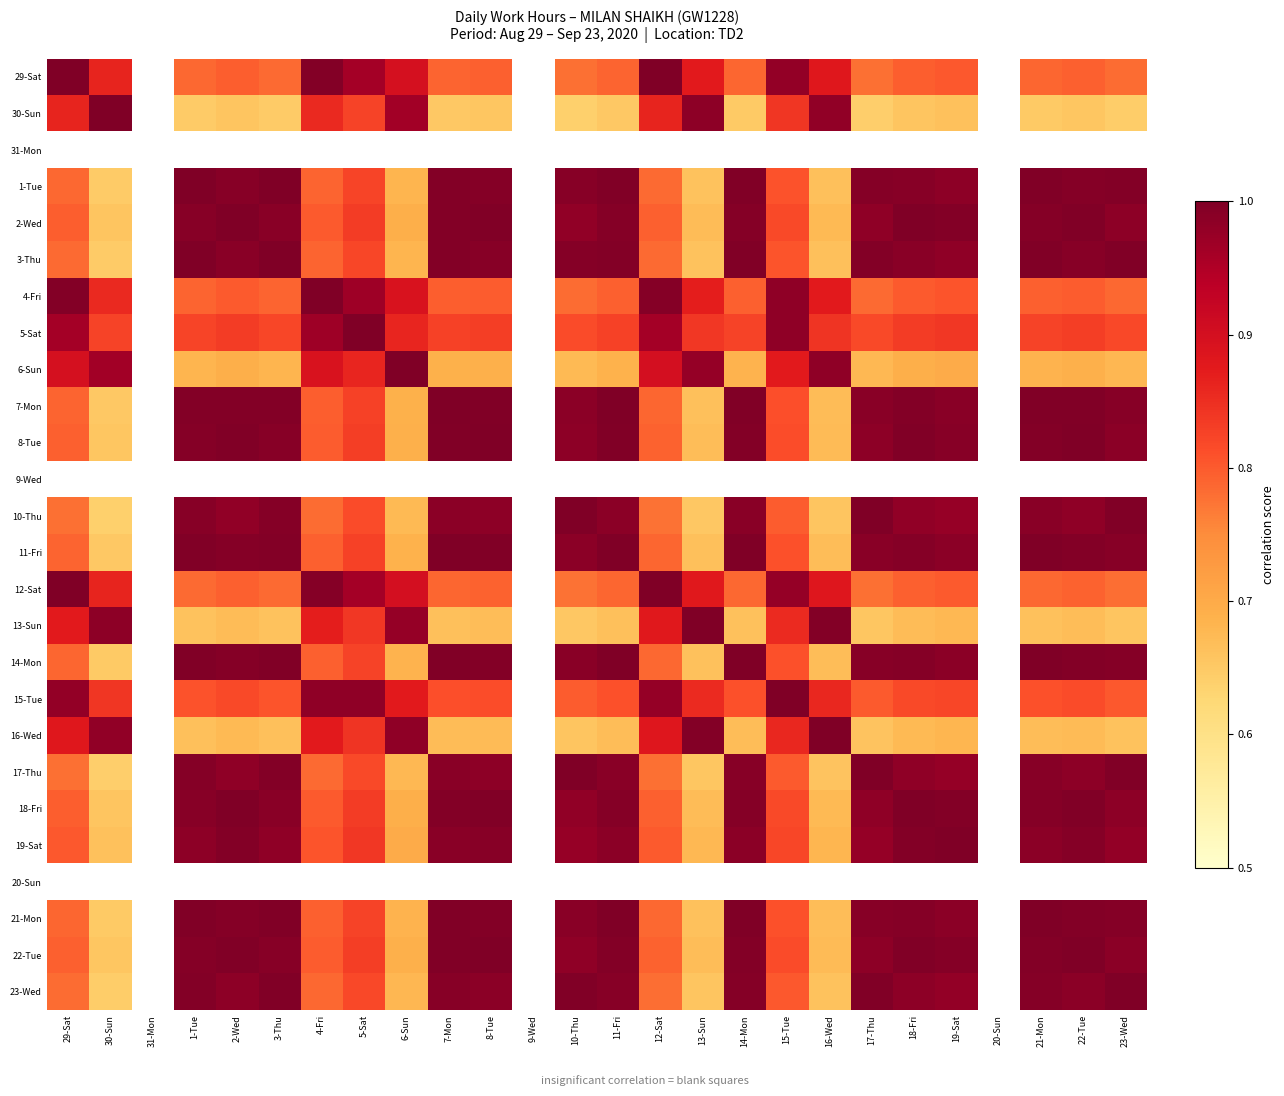

At how many categories does at least one series exceed 0?

23